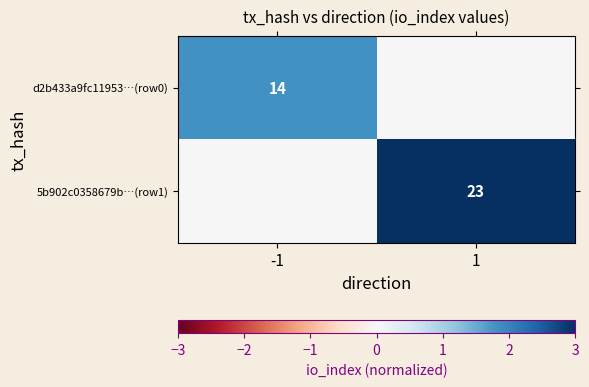

Is it true that 5b902c0358679b…(row1) equals 23 at 1?

True